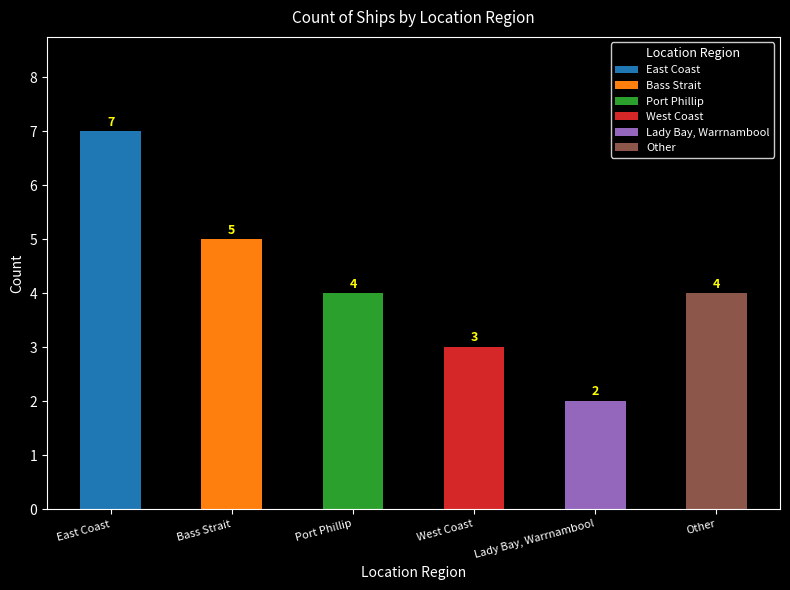

Which category has the highest value across all series?

East Coast